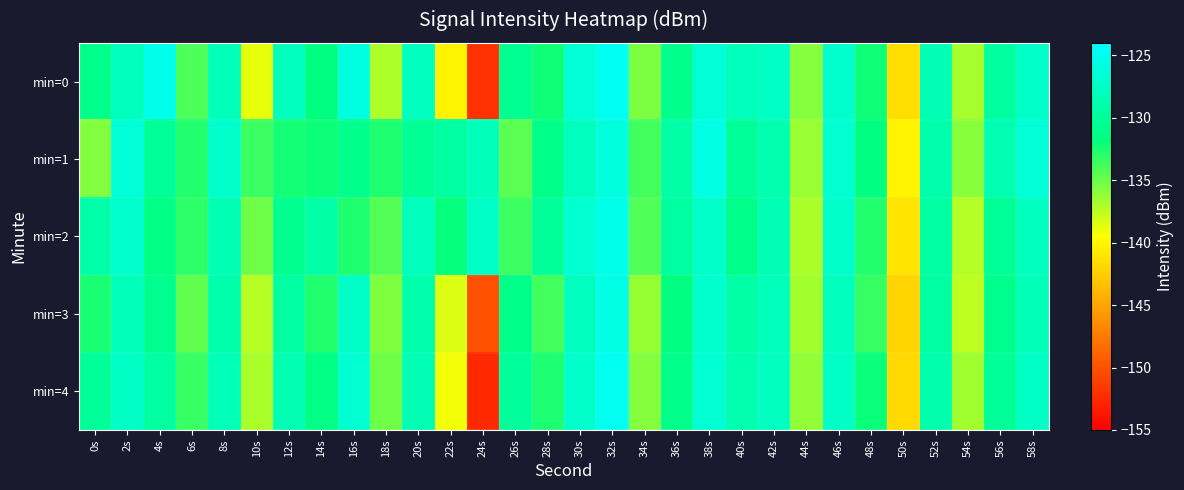

What is the difference between the highest and lowest values at 30s?

1.3